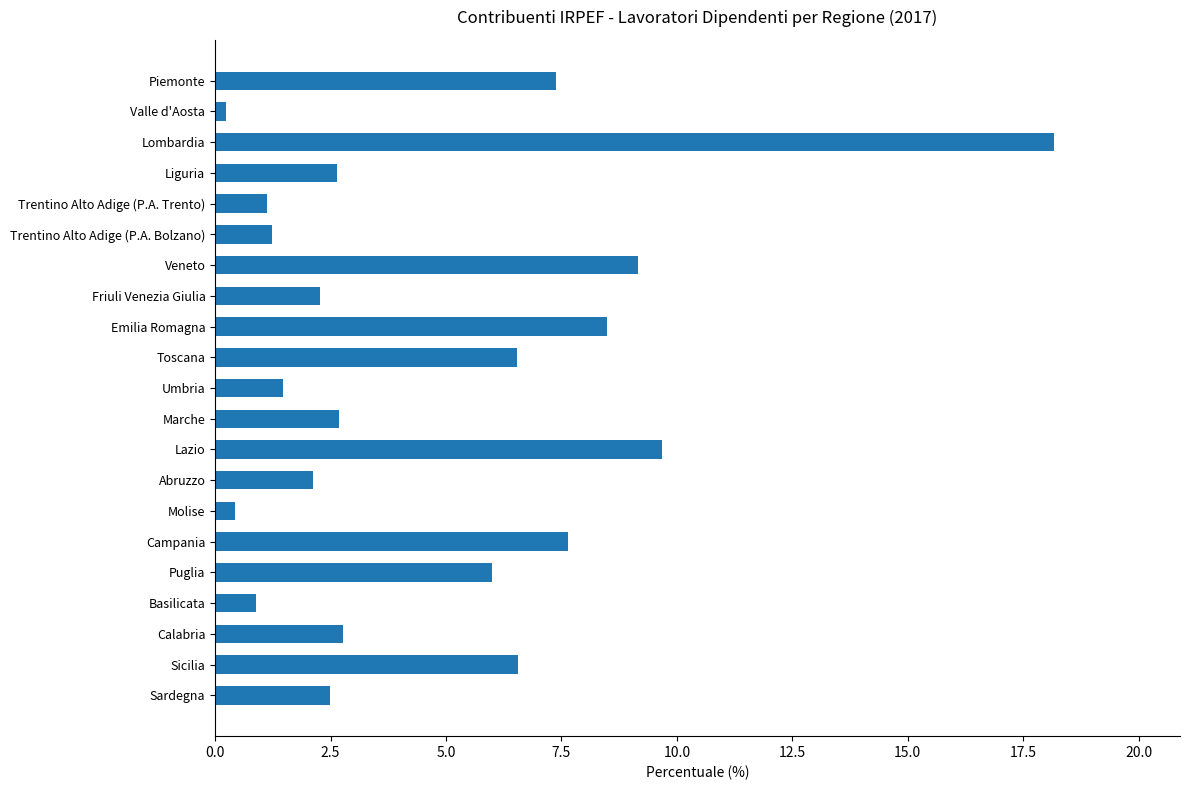

What position from the top is Trentino Alto Adige (P.A. Trento)?

5